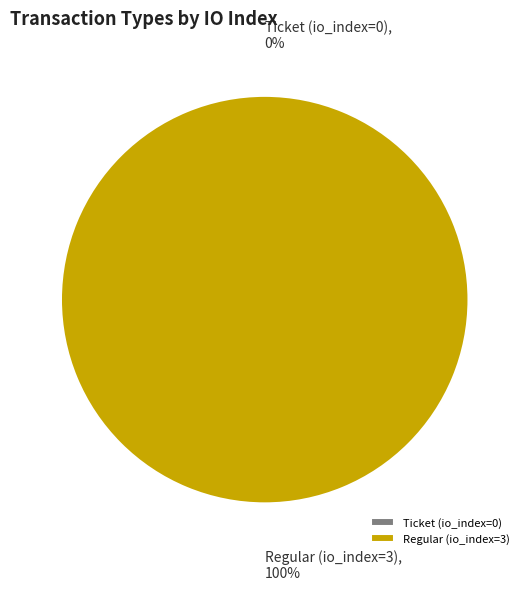

Between Regular (io_index=3) and Ticket (io_index=0), which is larger?

Regular (io_index=3)